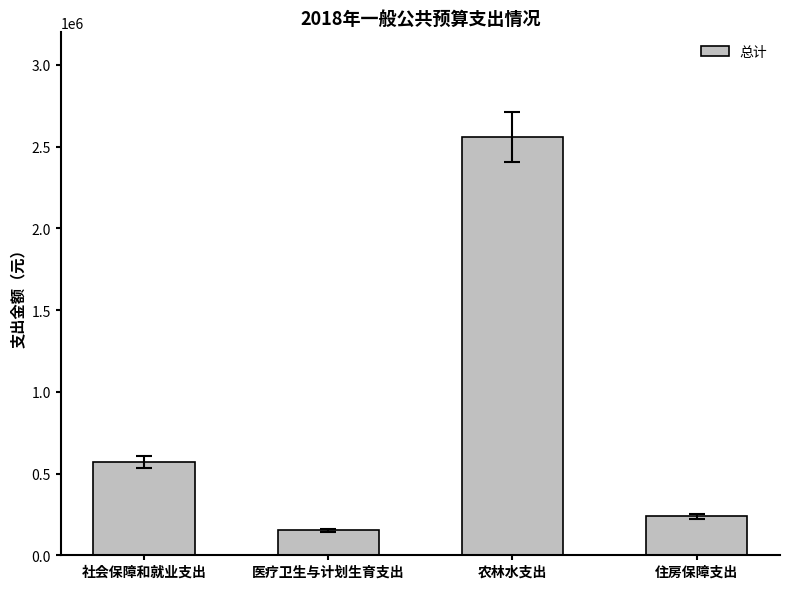

List the labels in order of value, largest first.

农林水支出, 社会保障和就业支出, 住房保障支出, 医疗卫生与计划生育支出